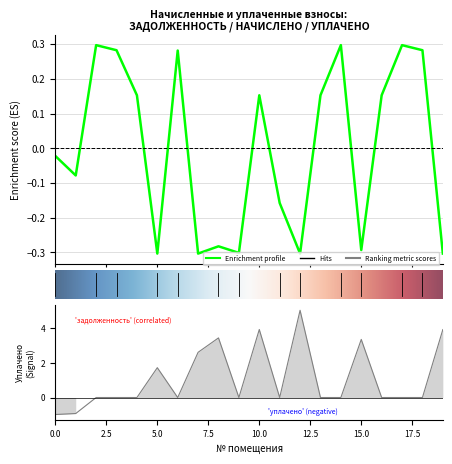

What is the difference between the maximum and minimum values in the уплачено series?

6.0